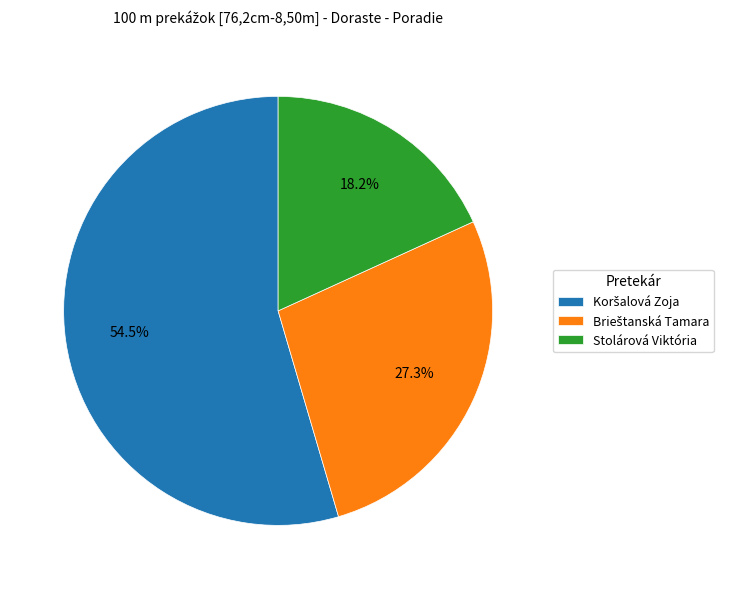

Does any single category account for the majority?

Yes